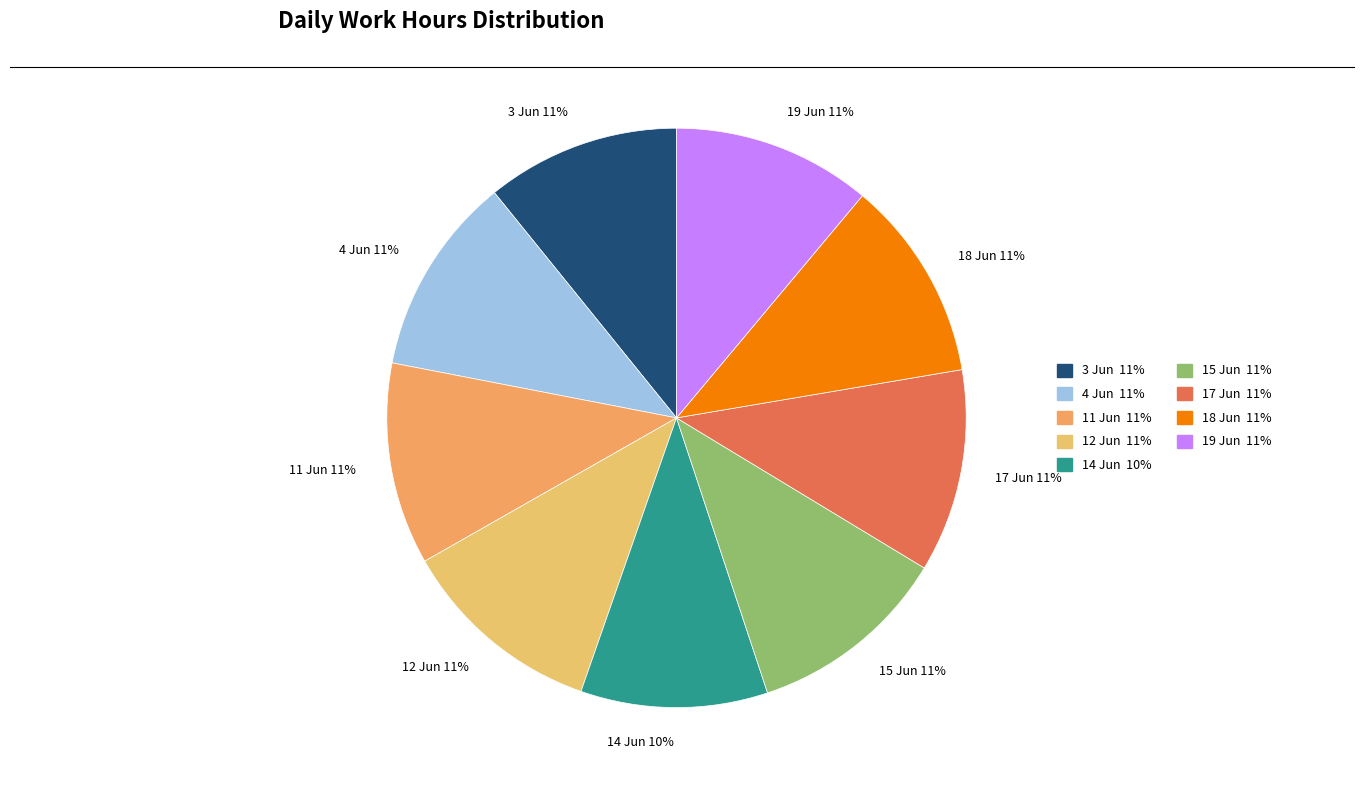

To the nearest percent, what percentage of the pie is 18 Jun?

11%